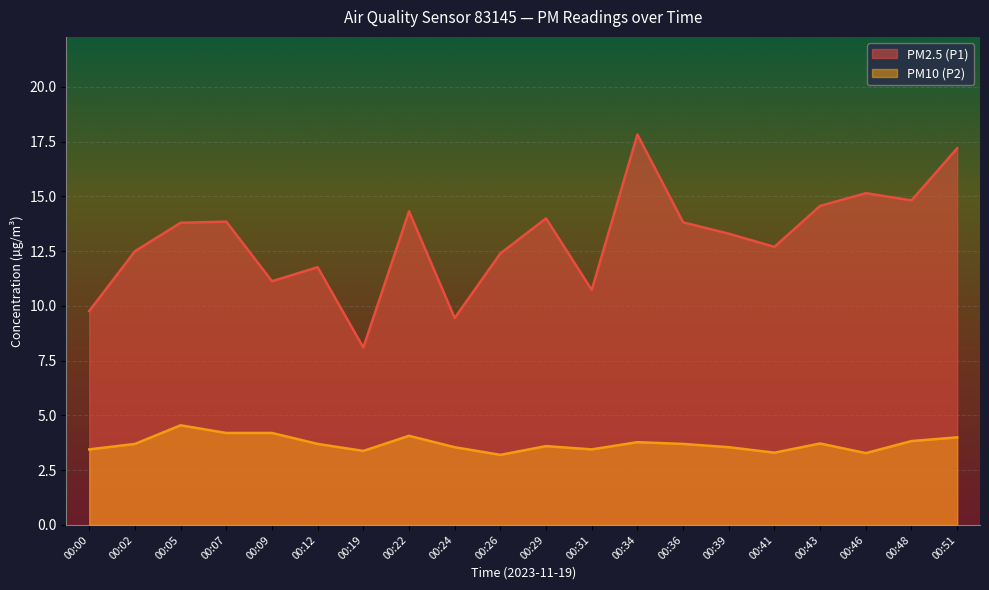

Which series has the largest total across all categories?

PM2.5 (P1)